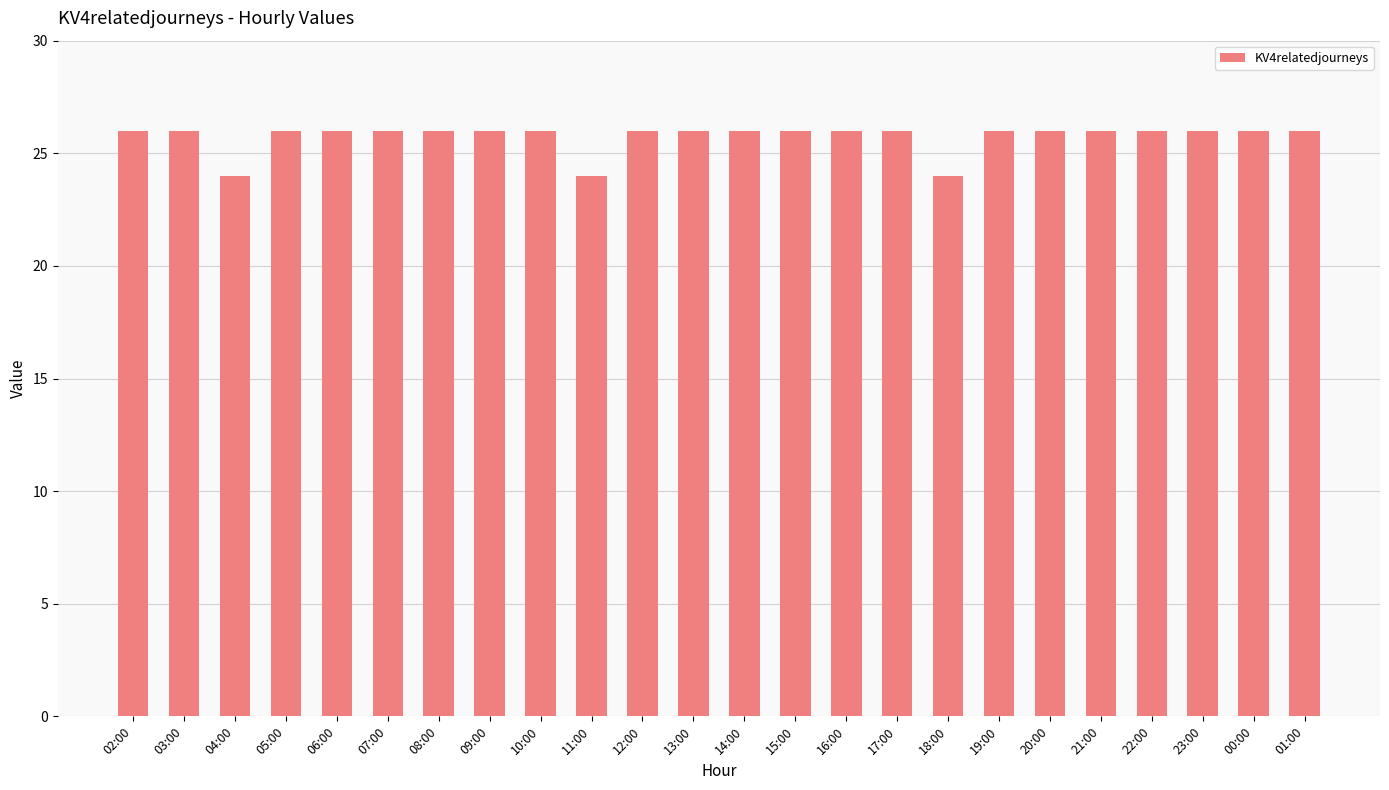

Reading left to right, extract all data points from this chart.

02:00=26	03:00=26	04:00=24	05:00=26	06:00=26	07:00=26	08:00=26	09:00=26	10:00=26	11:00=24	12:00=26	13:00=26	14:00=26	15:00=26	16:00=26	17:00=26	18:00=24	19:00=26	20:00=26	21:00=26	22:00=26	23:00=26	00:00=26	01:00=26